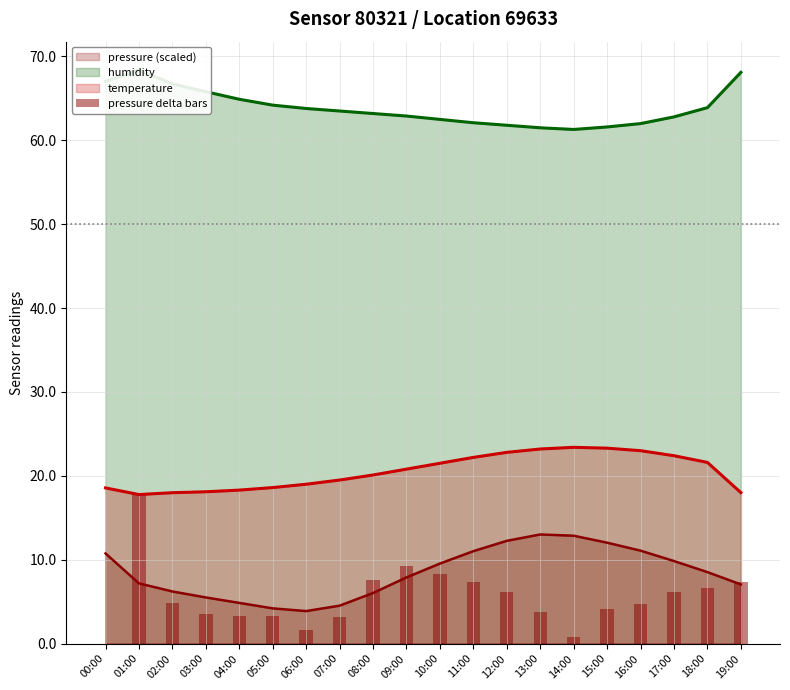

True or false: temperature and pressure (scaled) intersect in this chart.

False